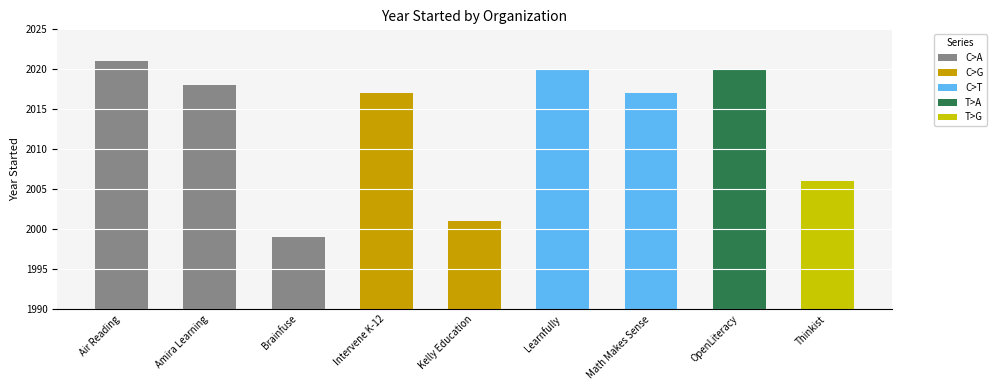

How many bars are there in total?

9